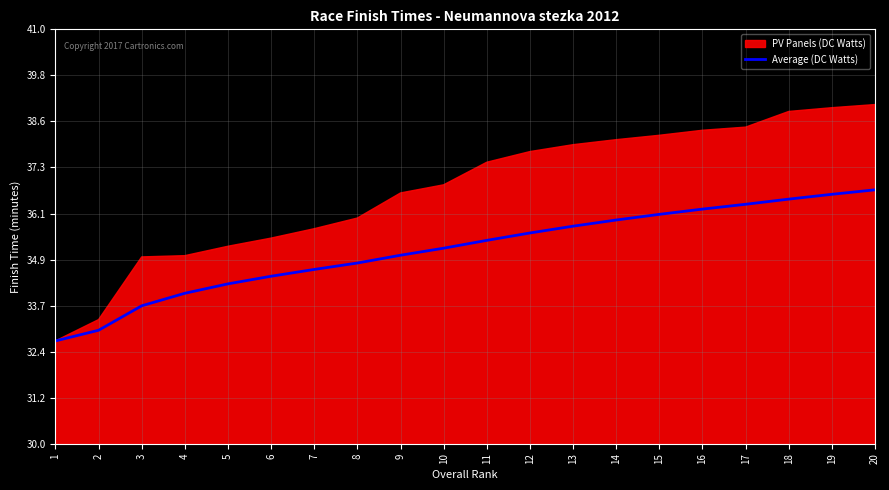

Rank the categories by value from lowest to highest.

1, 2, 3, 4, 5, 6, 7, 8, 9, 10, 11, 12, 13, 14, 15, 16, 17, 18, 19, 20